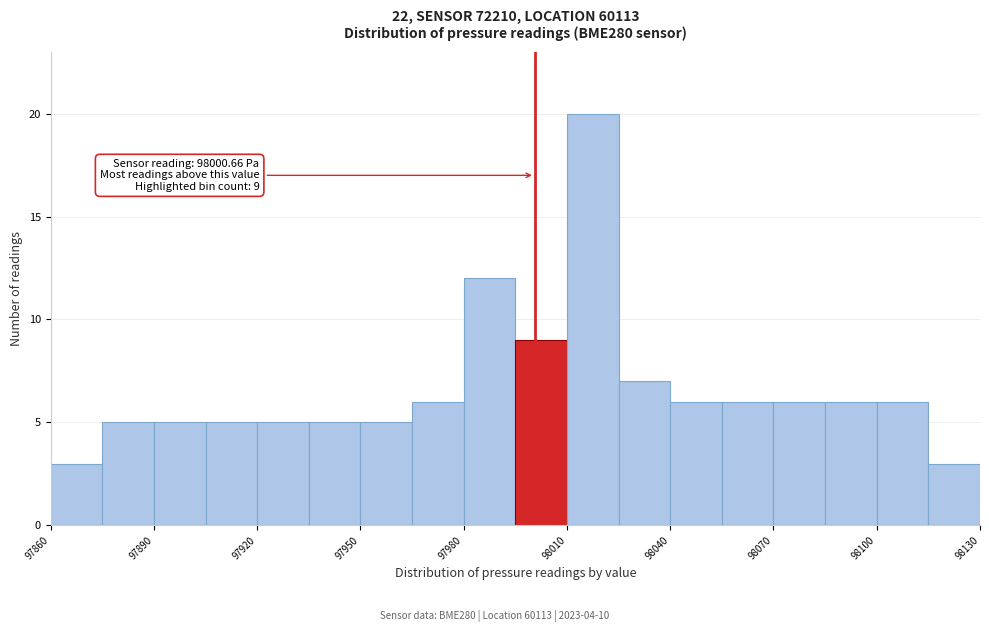

Read against the x-axis, roughly where is the centre of the tallest bar?

98020